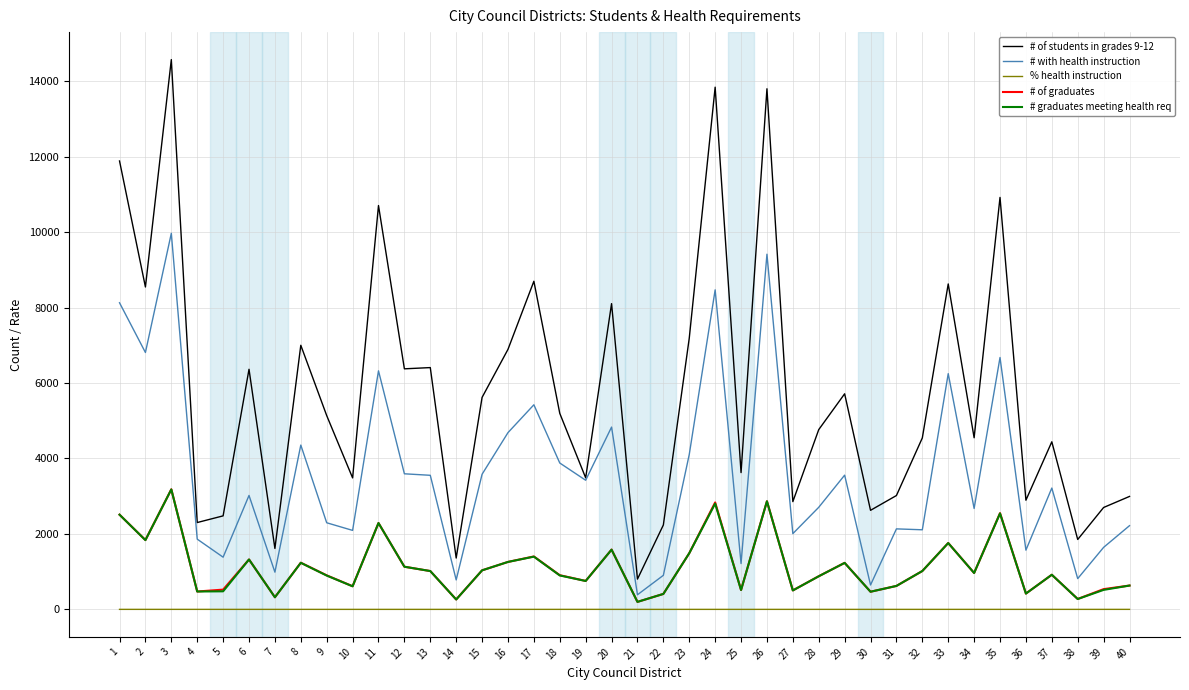

Between 6 and 26, which series saw the biggest shift?

# of students in grades 9-12